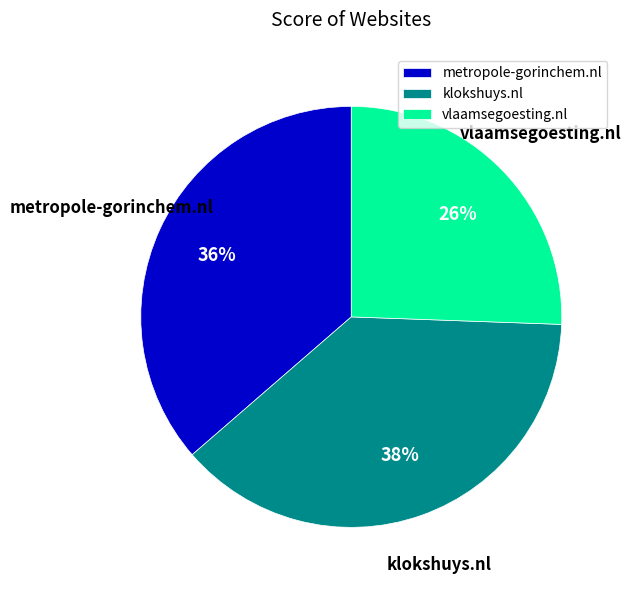

How many segments does this pie chart have?

3